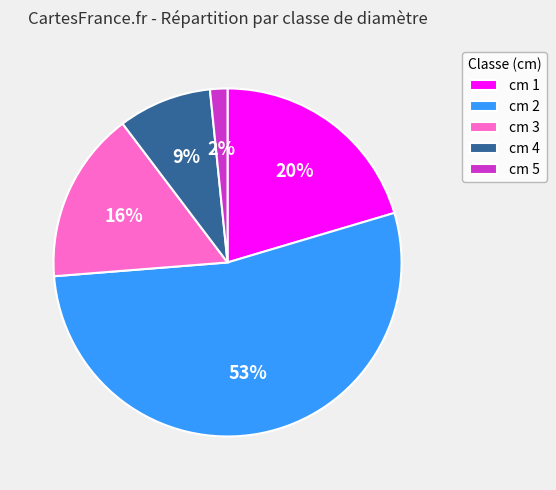

To the nearest percent, what percentage of the pie is cm 3?

16%